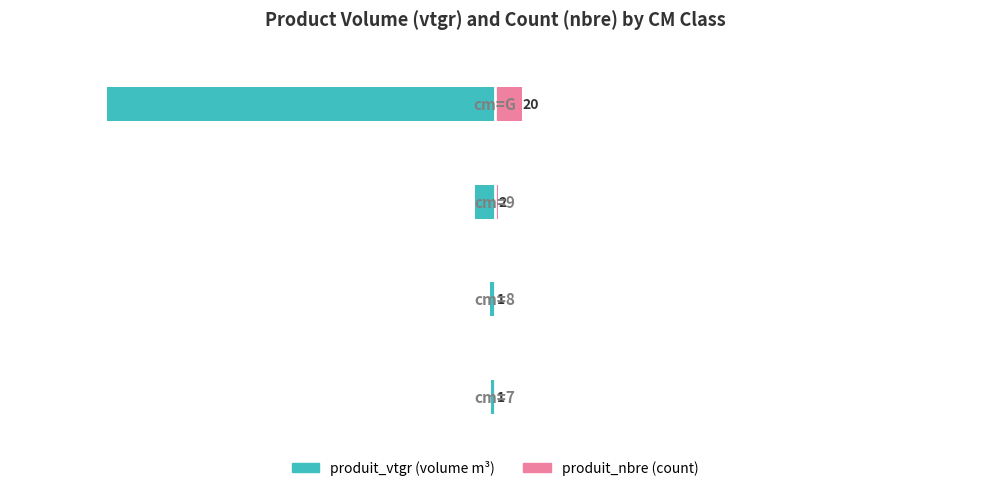

What is the greatest value displayed?

20.0